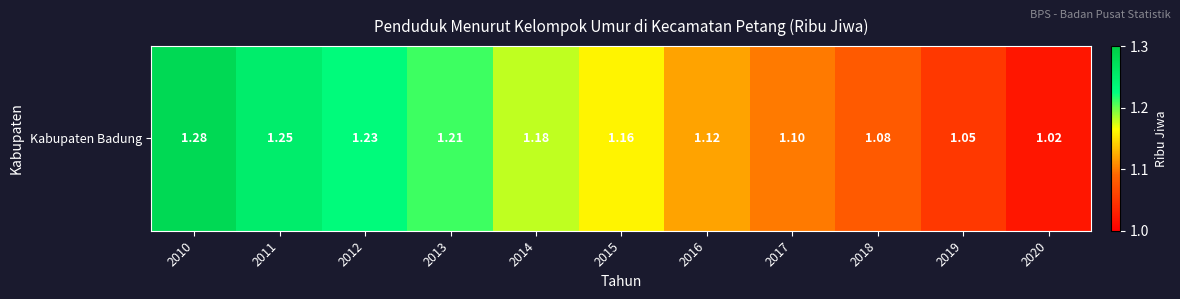

Which label corresponds to the largest value in the chart?

2010